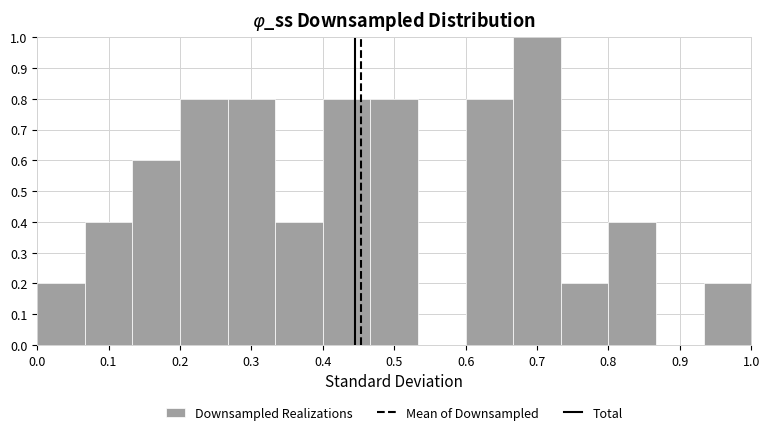

Reading left to right, list every bar in this chart as the range it spans on the x-axis followed by its height. Neither the bar edges nor the heights are printed on the chart, so give them approximately, as read against the axes.

0.00 to 0.07: 0.2
0.07 to 0.13: 0.4
0.13 to 0.20: 0.6
0.20 to 0.27: 0.8
0.27 to 0.33: 0.8
0.33 to 0.40: 0.4
0.40 to 0.47: 0.8
0.47 to 0.53: 0.8
0.53 to 0.60: 0
0.60 to 0.67: 0.8
0.67 to 0.73: 1.0
0.73 to 0.80: 0.2
0.80 to 0.87: 0.4
0.87 to 0.93: 0
0.93 to 1.00: 0.2